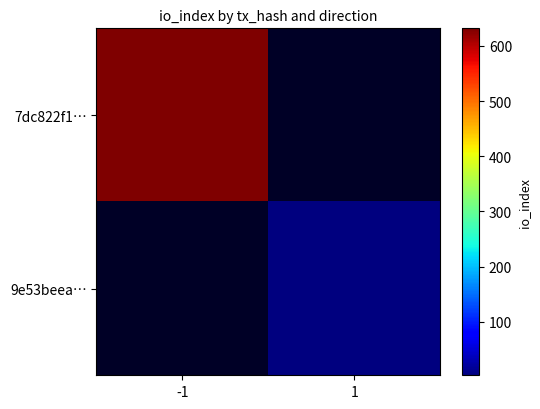

What is the greatest value displayed?

632.0